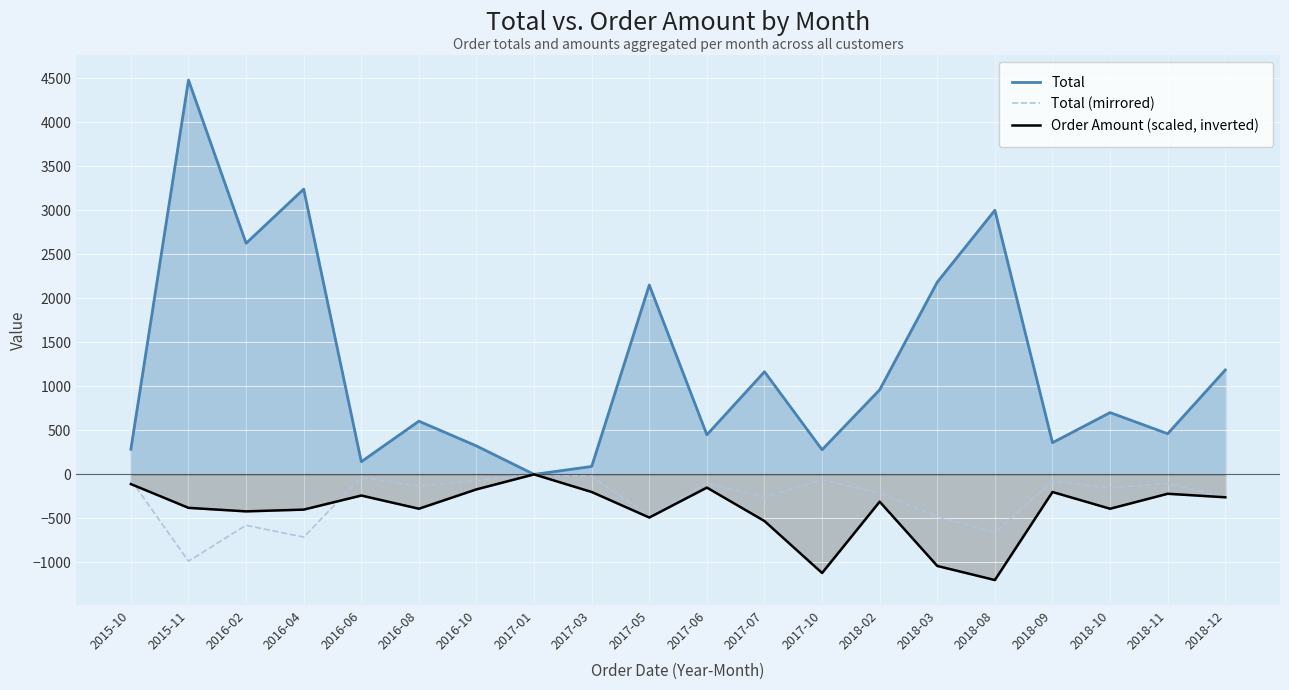

What is the maximum value shown in the chart?

4479.5